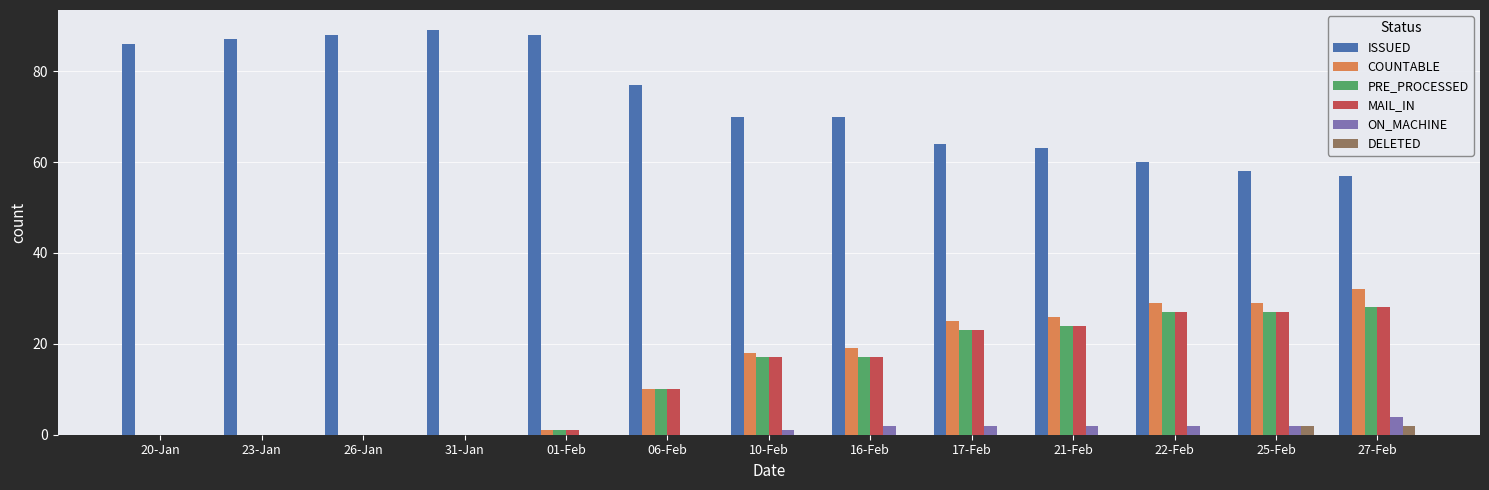

Reading right to left, list all the values displayed in this chart.

ISSUED: 57	58	60	63	64	70	70	77	88	89	88	87	86
COUNTABLE: 32	29	29	26	25	19	18	10	1	0	0	0	0
PRE_PROCESSED: 28	27	27	24	23	17	17	10	1	0	0	0	0
MAIL_IN: 28	27	27	24	23	17	17	10	1	0	0	0	0
ON_MACHINE: 4	2	2	2	2	2	1	0	0	0	0	0	0
DELETED: 2	2	0	0	0	0	0	0	0	0	0	0	0